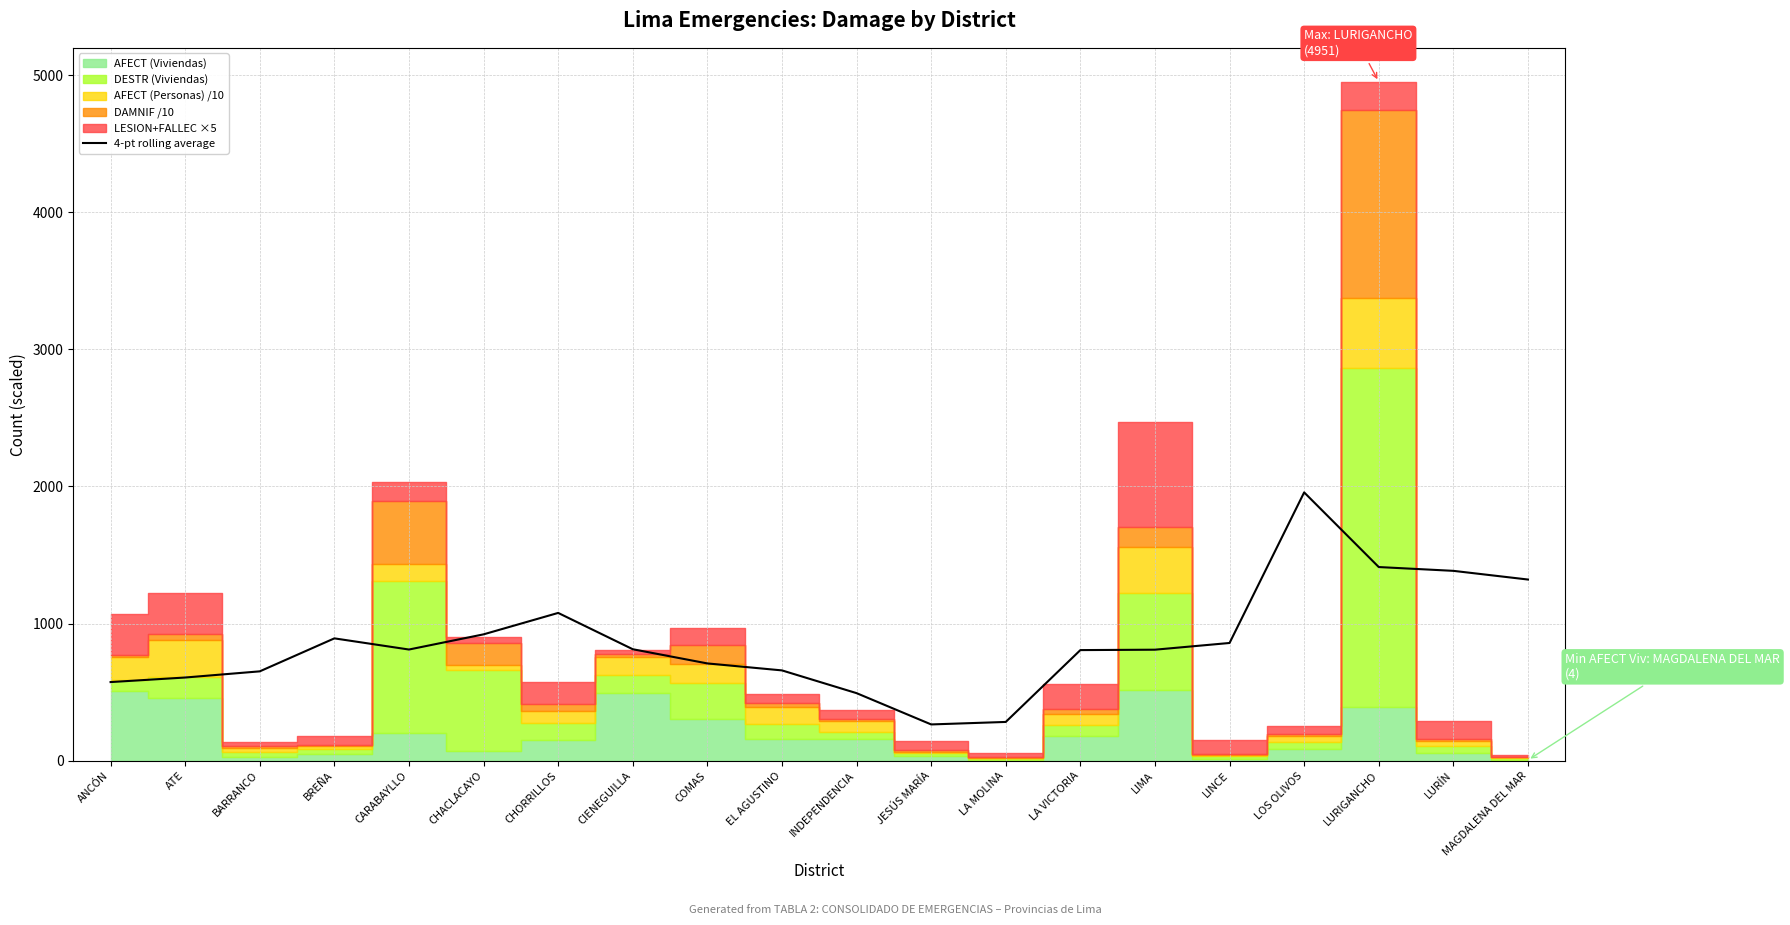

Between LA VICTORIA and BREÑA, which is larger?

BREÑA